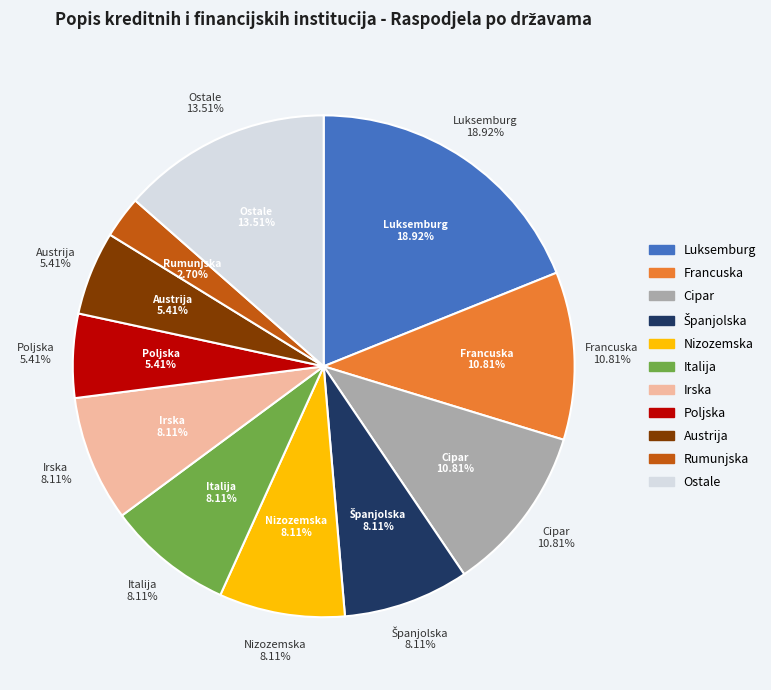

Which category has the biggest portion of the pie?

Luksemburg